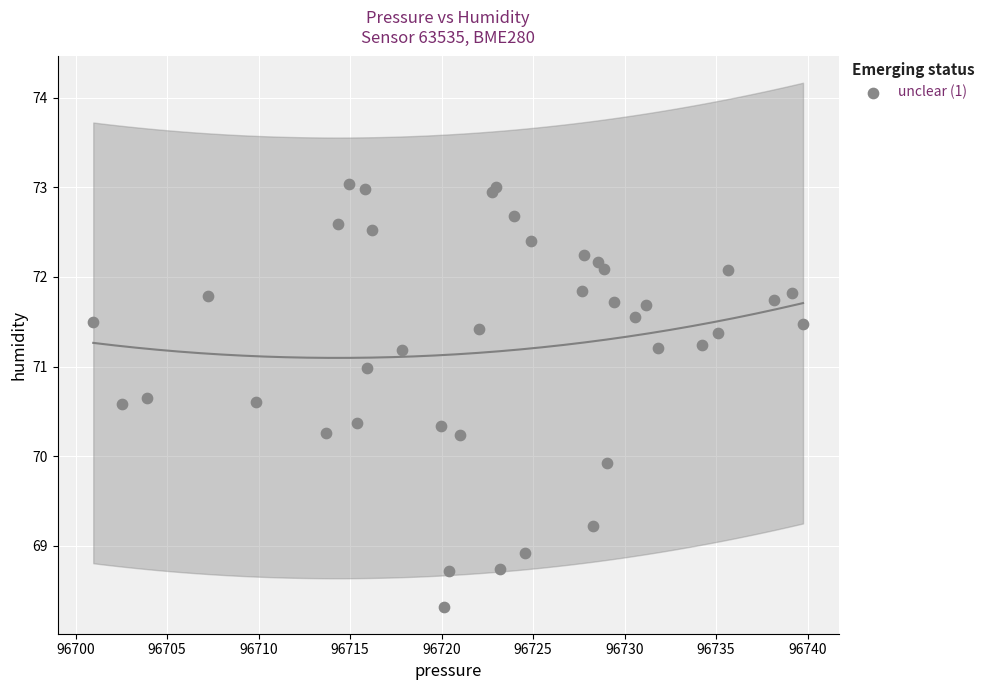

What Y value in the scatter plot is closest to 70?

69.9